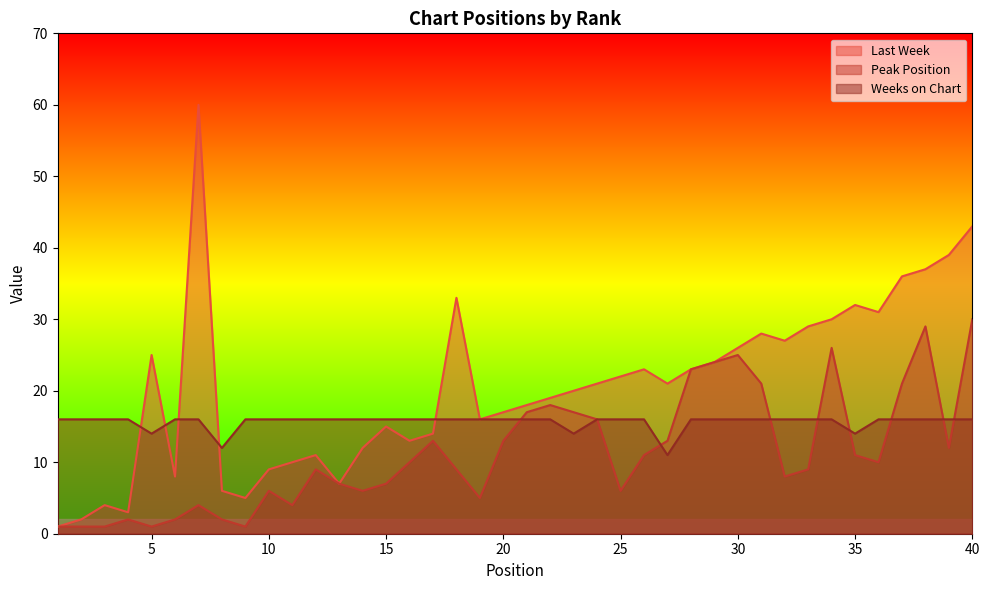

At which label does Weeks on Chart reach its minimum?

27